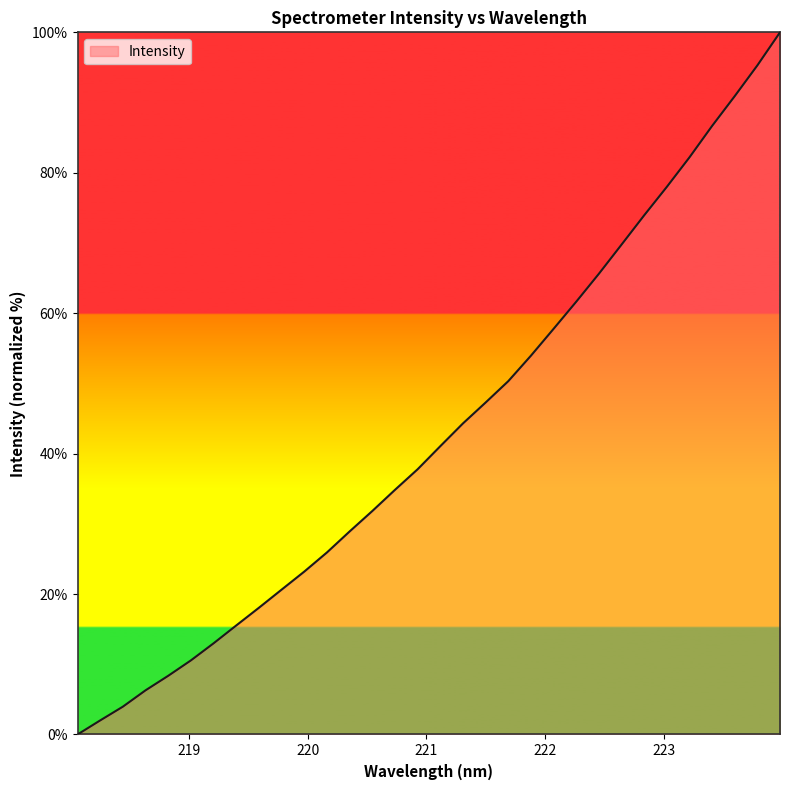

Reading left to right, transcribe all the data shown in this chart.

0.0	2.0	4.0	6.3	8.4	10.6	13.0	15.5	18.1	20.6	23.2	25.9	28.9	31.8	34.8	37.8	41.1	44.3	47.3	50.3	54.0	57.8	61.6	65.6	69.8	73.9	78.0	82.2	86.7	90.9	95.3	100.0